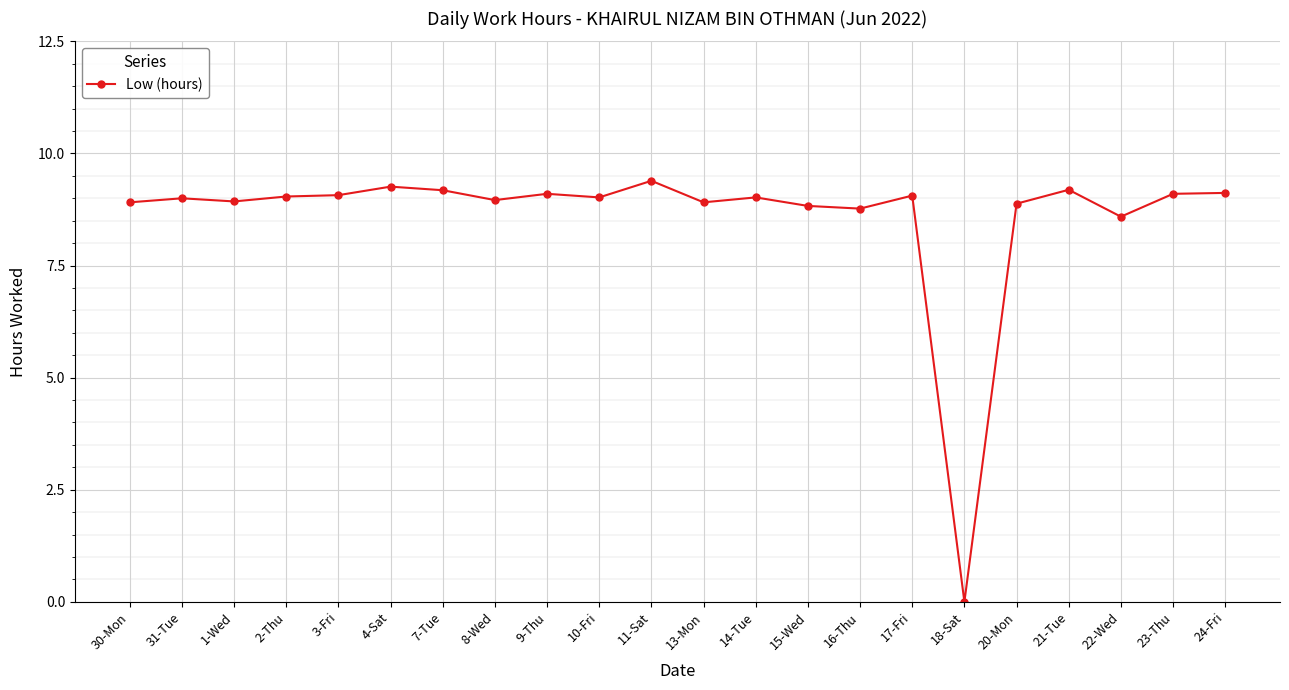

What is the change in value from 7-Tue to 13-Mon?

-0.3